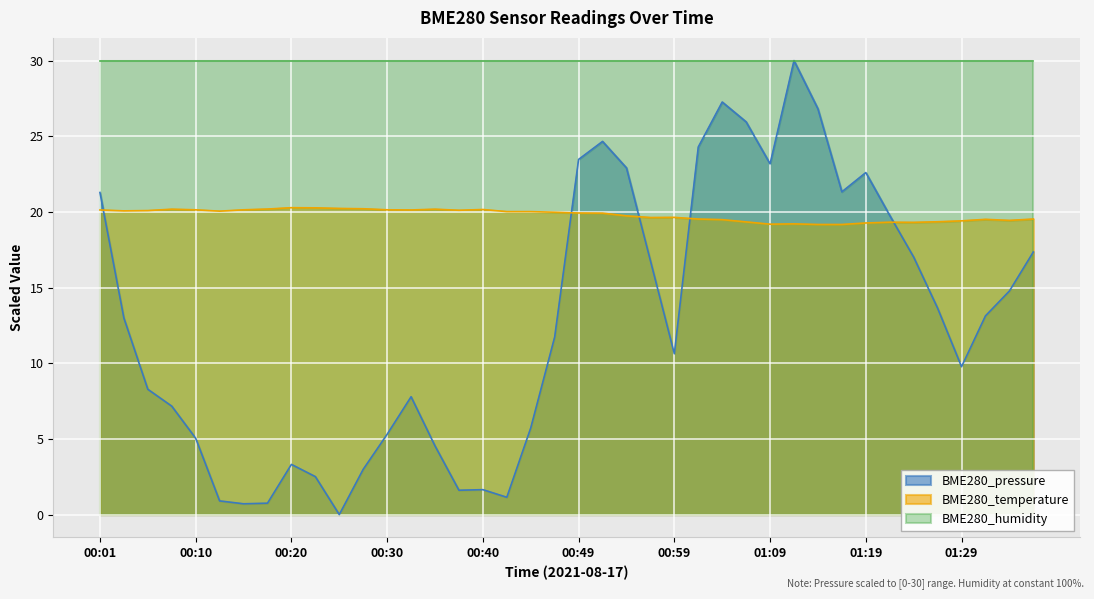

What is the difference between the maximum and minimum values in the BME280_pressure series?

30.0